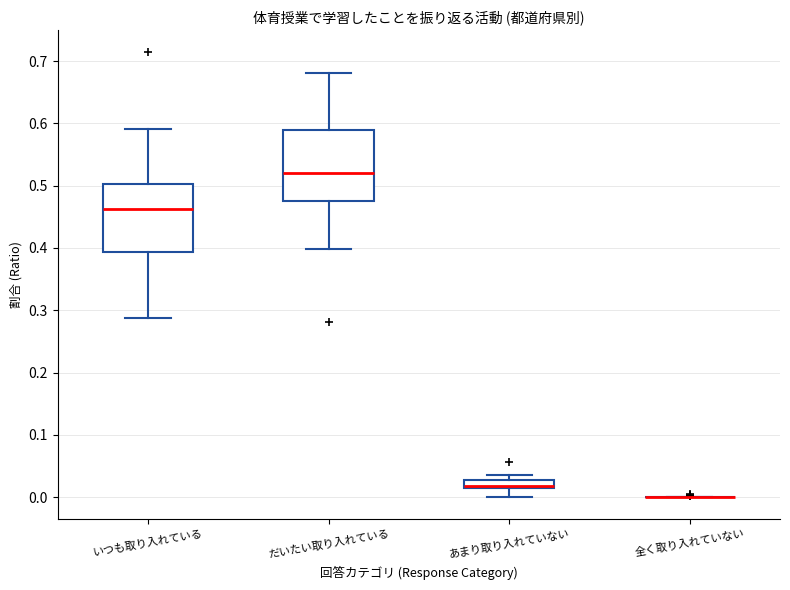

Where is the lower edge of the box for いつも取り入れている on the y-axis? The values are not printed on the chart, so give them approximately, as read against the axis.

0.39